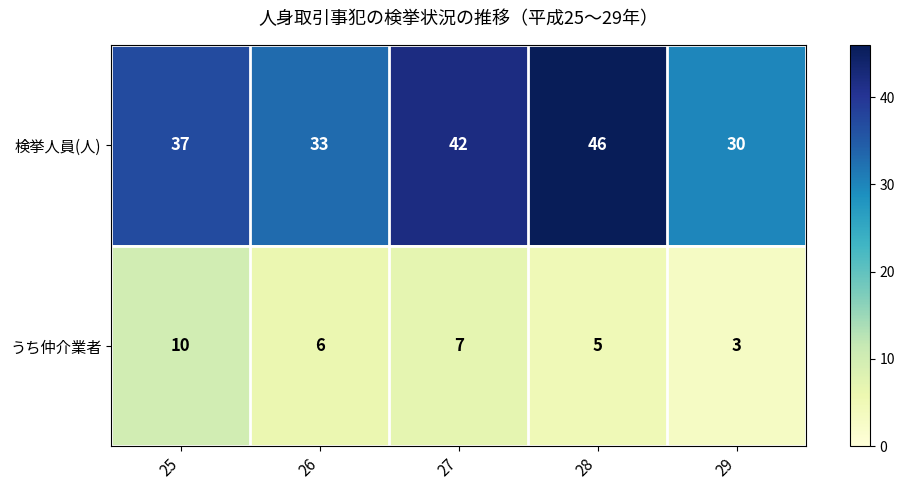

Which series has the widest spread of values?

検挙人員(人)